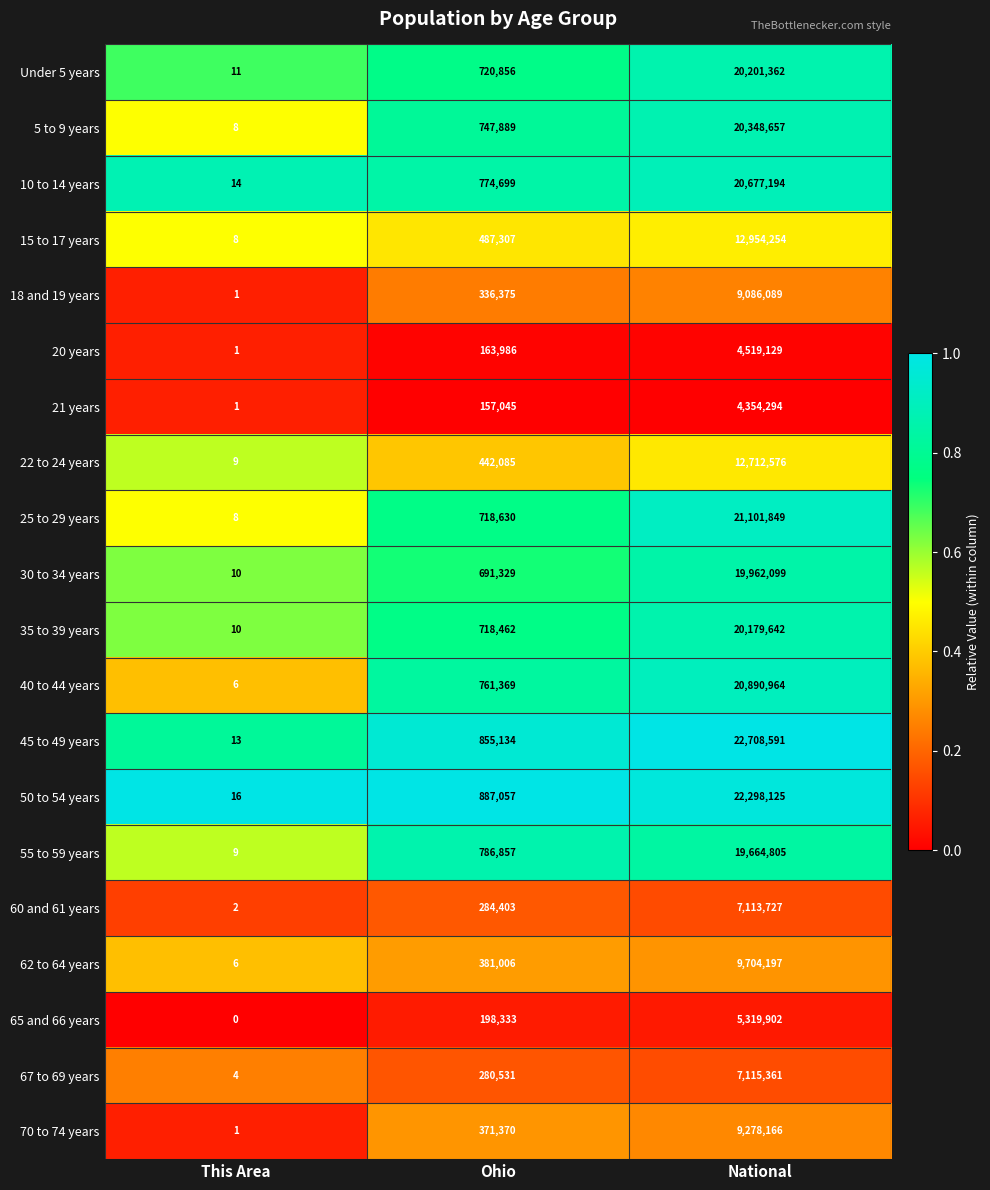

Count the number of categories in the chart.

3